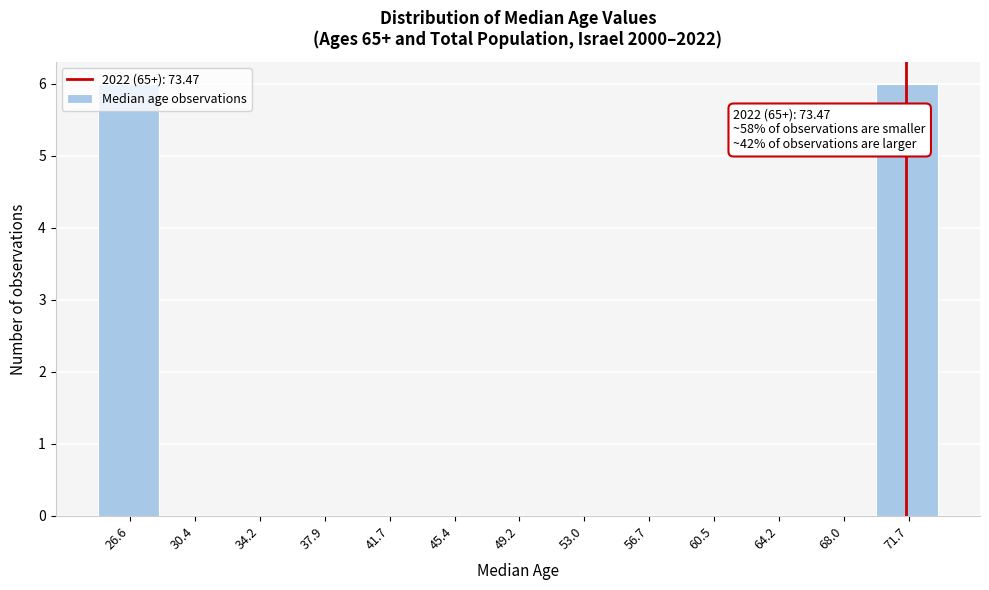

What is the sum of all values?

12